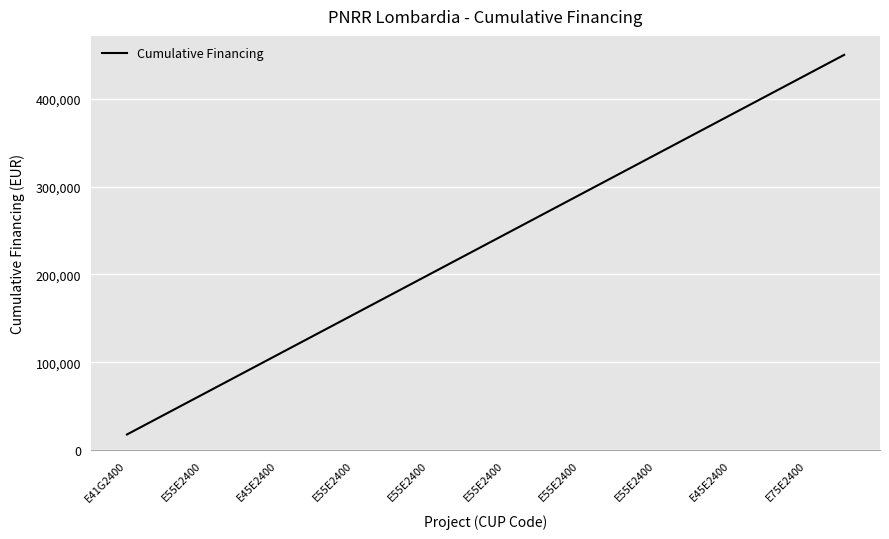

What is the smallest value displayed?

17674.8